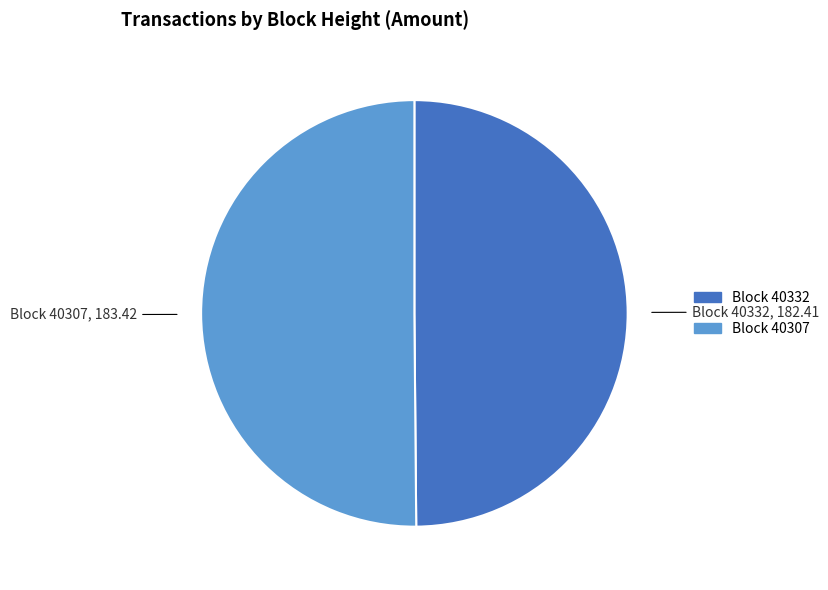

Which category has the biggest portion of the pie?

40307